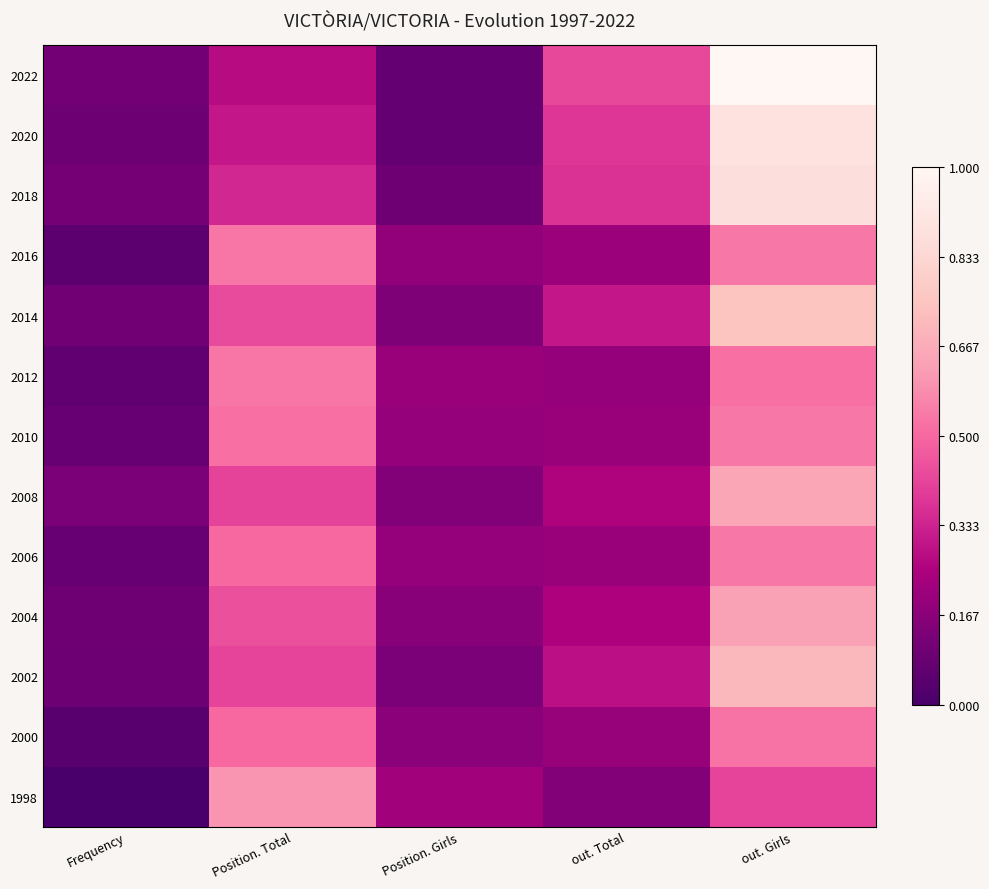

What is the total value across all series at Position. Total?

5.8